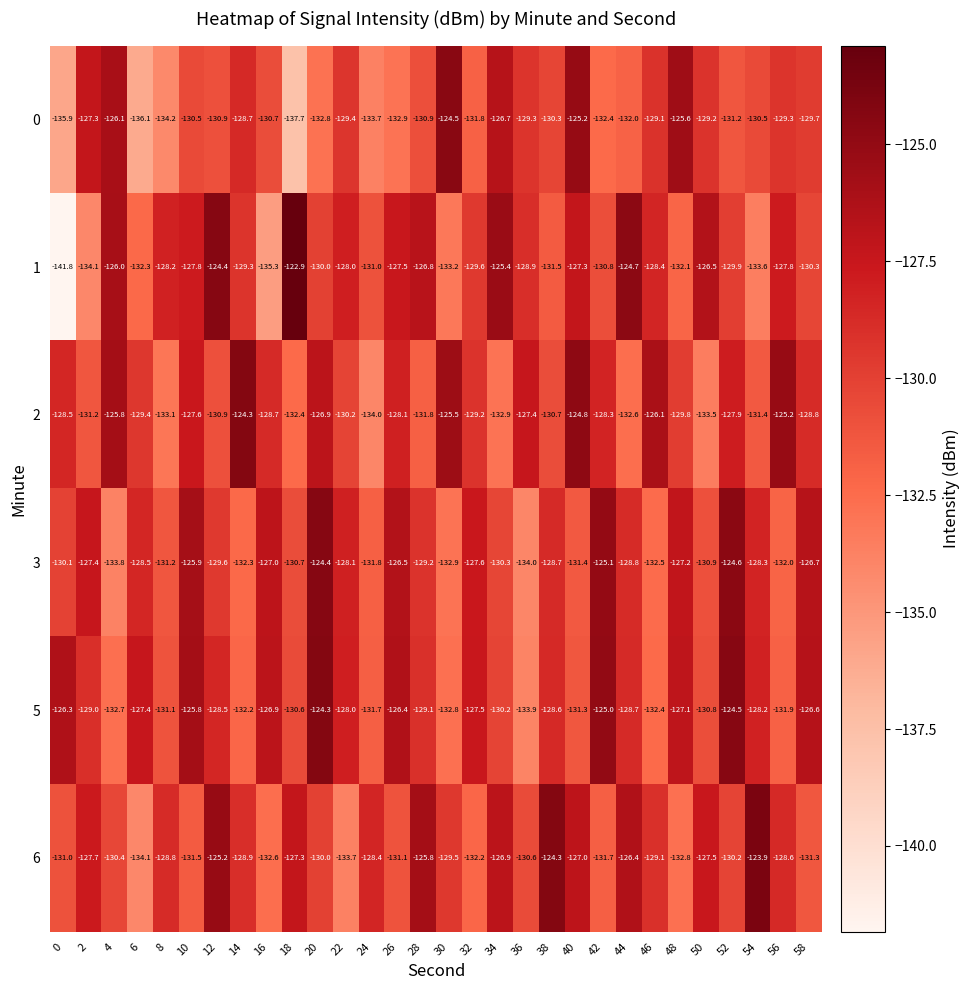

True or false: 5 has a value of -128.5 at 12.

True